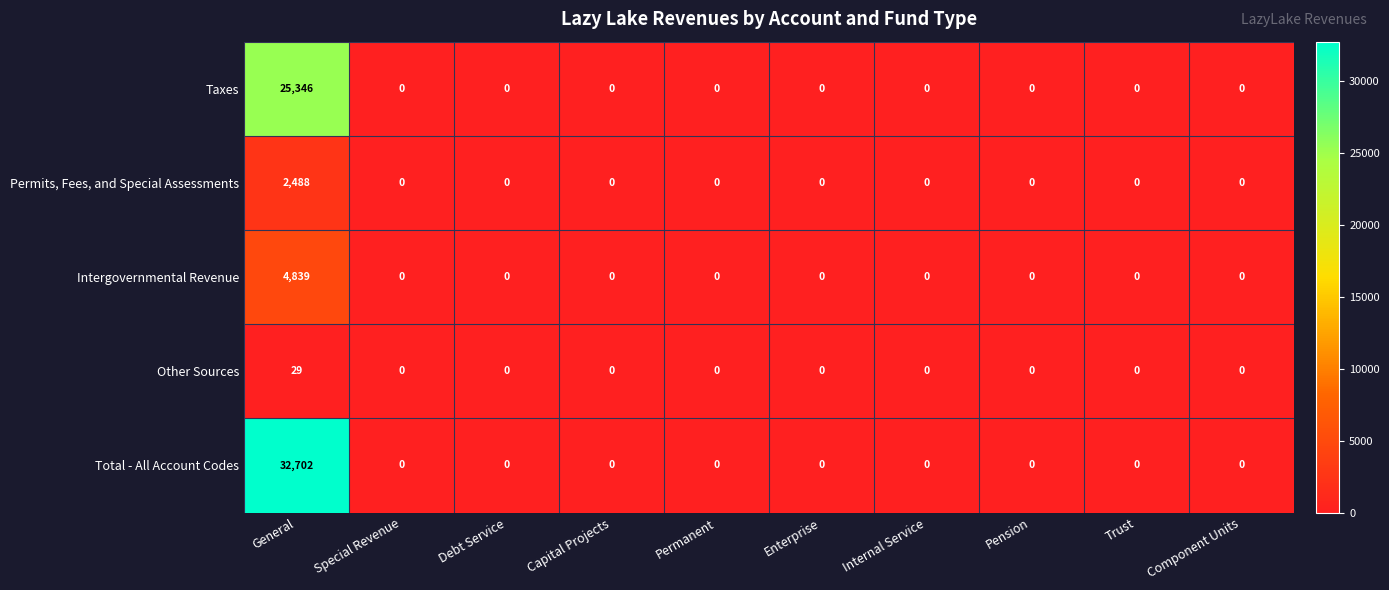

Which series has the largest range (max minus min)?

Total - All Account Codes